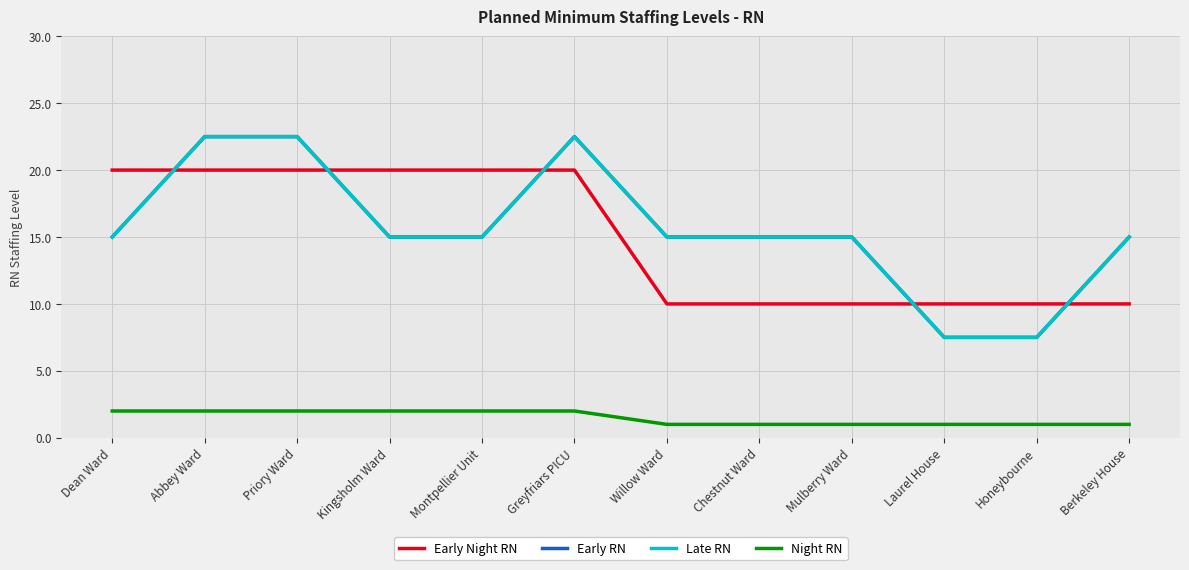

What is the difference between the maximum and second lowest values in the Night RN series?

1.0